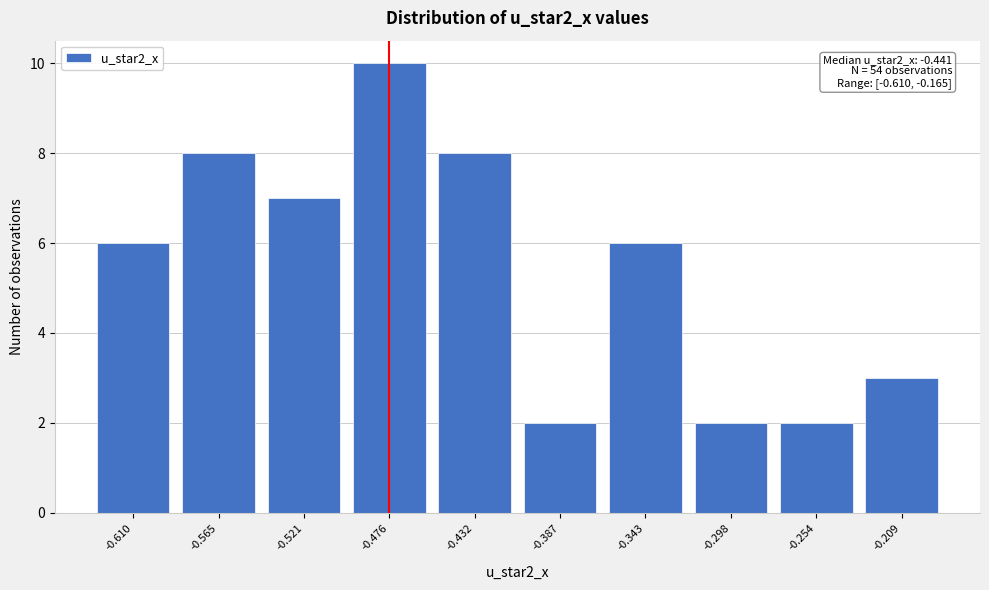

Reading left to right, what are all the values shown in this chart?

-0.610=6	-0.565=8	-0.521=7	-0.476=10	-0.432=8	-0.387=2	-0.343=6	-0.298=2	-0.254=2	-0.209=3